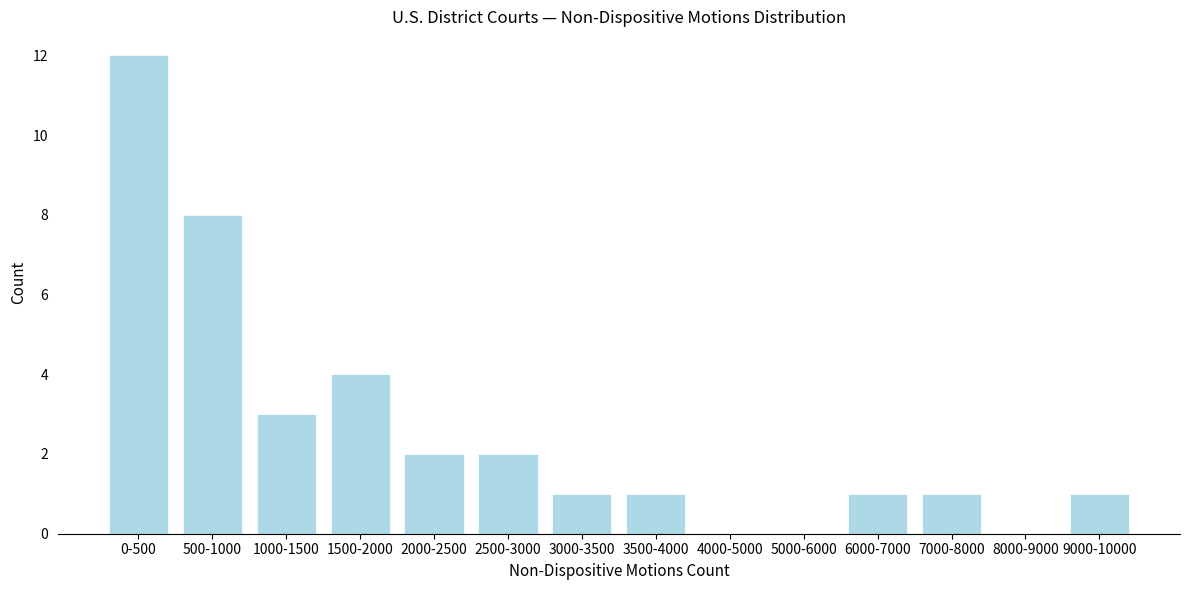

Reading right to left, list all the values displayed in this chart.

9000-10000=1	8000-9000=0	7000-8000=1	6000-7000=1	5000-6000=0	4000-5000=0	3500-4000=1	3000-3500=1	2500-3000=2	2000-2500=2	1500-2000=4	1000-1500=3	500-1000=8	0-500=12